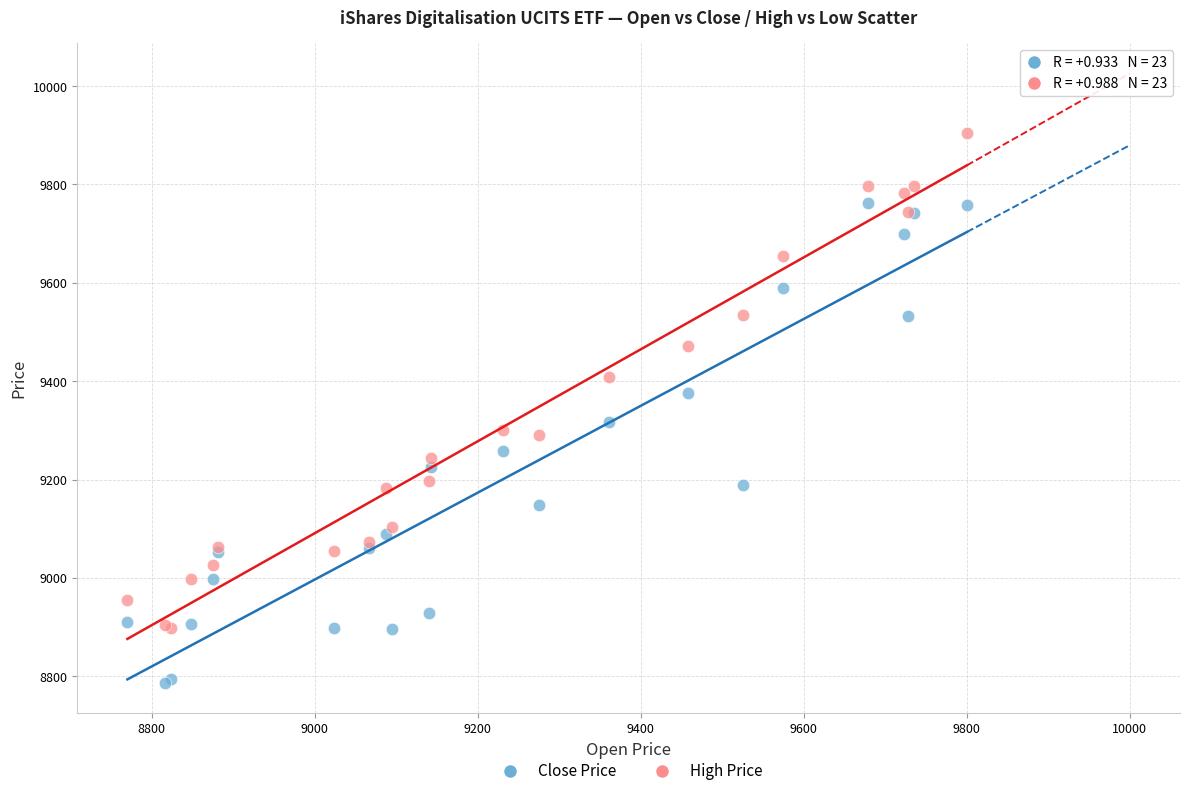

Which series contains the lowest Y value?

Close Price